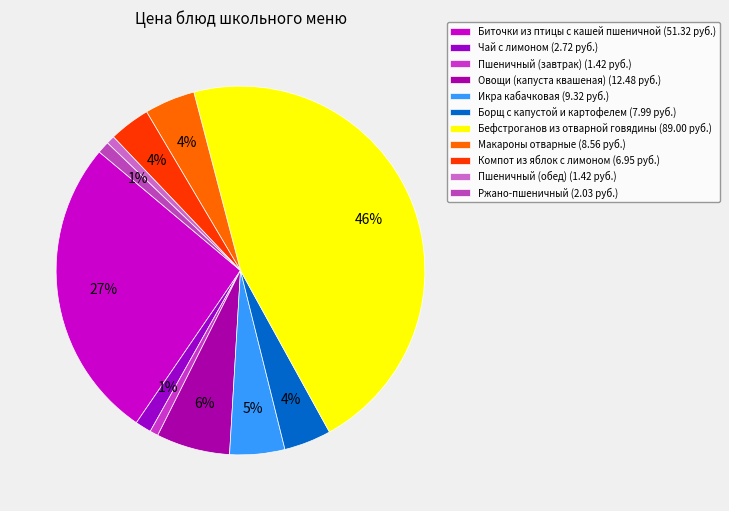

How many slices are in this pie chart?

11